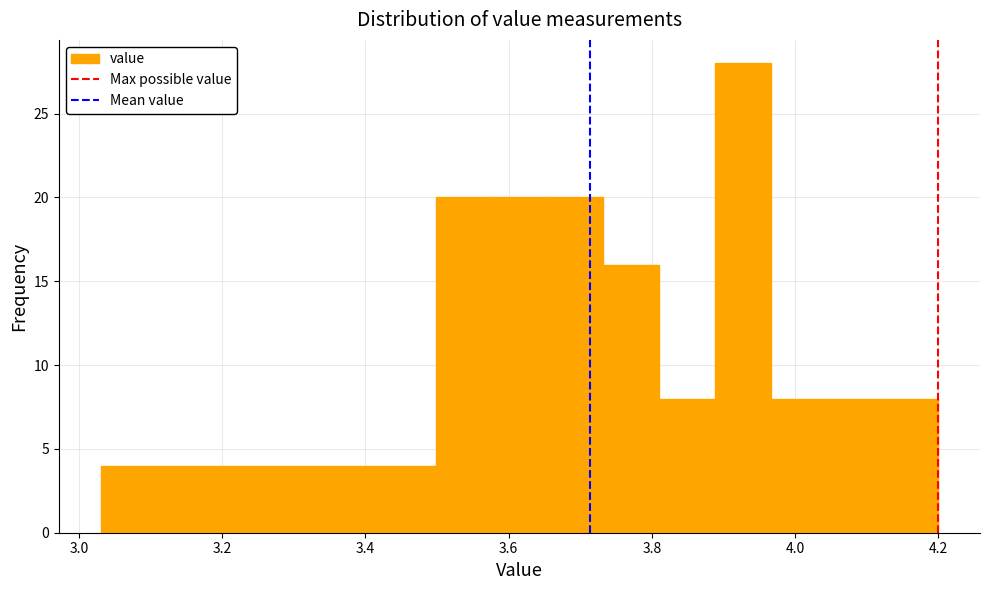

Around what value on the x-axis is the tallest bar? Give the approximate position of its centre, as read against the axis.

3.92